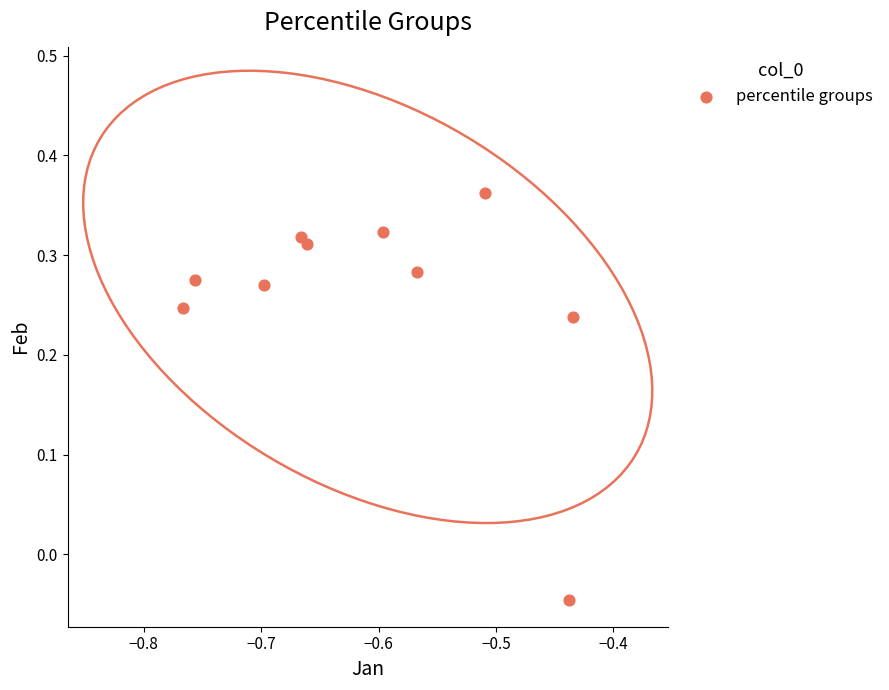

What is the average X value?

-0.6